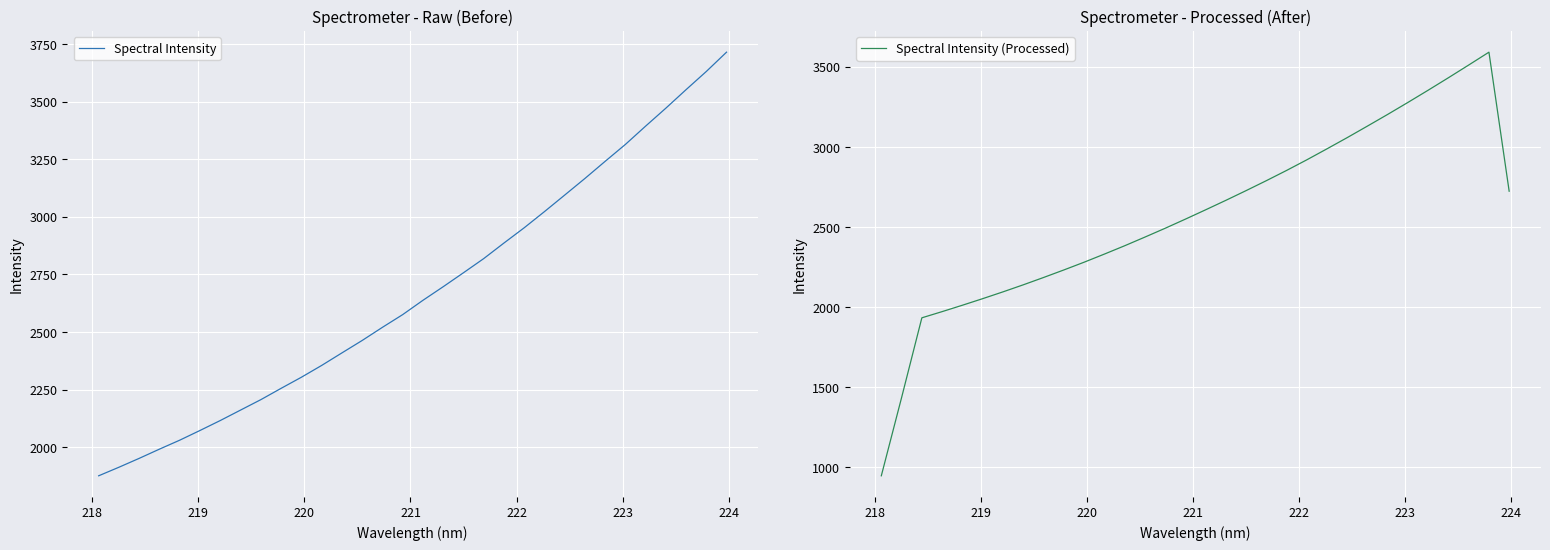

Reading left to right, transcribe all the data shown in this chart.

Spectral Intensity: 1876.7	1913.9	1952.4	1992.5	2031.3	2073.4	2116.5	2161.9	2207.1	2256.2	2304.2	2355.5	2409.8	2463.8	2520.8	2575.9	2638.0	2696.9	2757.4	2818.8	2886.4	2952.6	3022.6	3094.4	3166.5	3240.8	3314.2	3393.6	3471.5	3551.8	3630.7	3714.4
Spectral Intensity (Processed): 947.6	1435.7	1933.9	1972.5	2012.4	2053.4	2095.8	2139.7	2185.4	2232.3	2280.7	2331.4	2383.3	2437.4	2492.6	2549.6	2607.9	2667.1	2727.8	2789.9	2853.8	2920.1	2989.0	3059.0	3131.1	3204.0	3278.8	3355.0	3432.8	3511.9	3592.1	2724.2